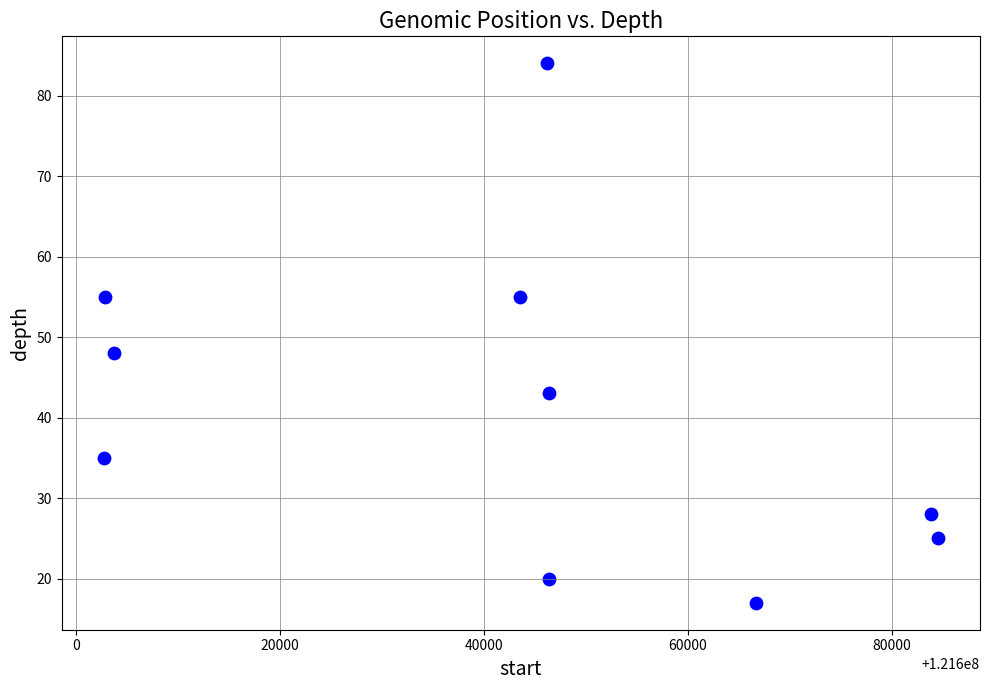

What Y value in the scatter plot is closest to 50?

48